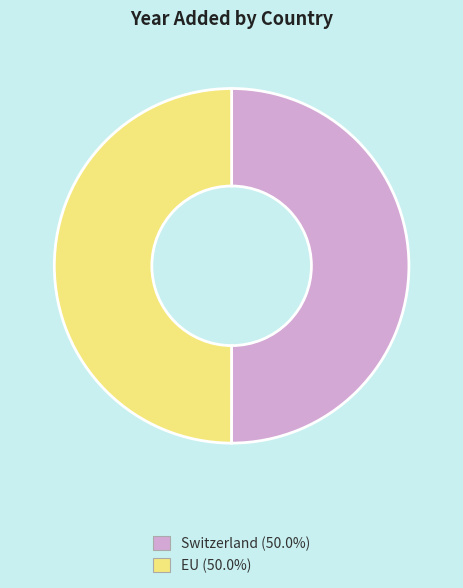

Is the sum of Switzerland (50.0%) and EU (50.0%) greater than half?

Yes